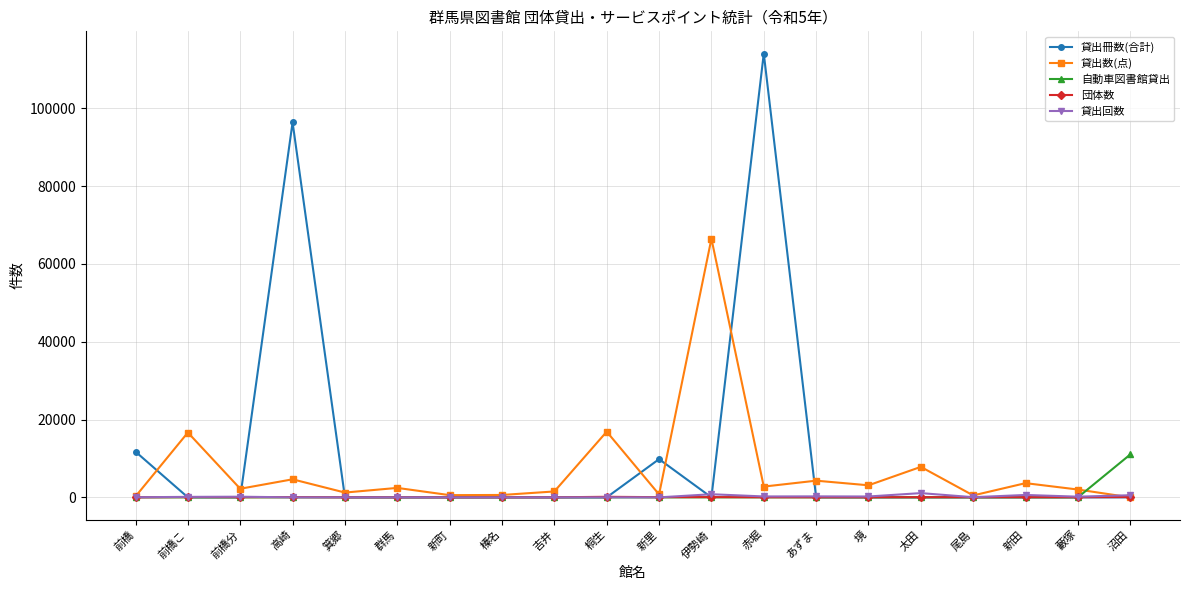

Is it true that 自動車図書館貸出 equals 0 at 赤堀?

True